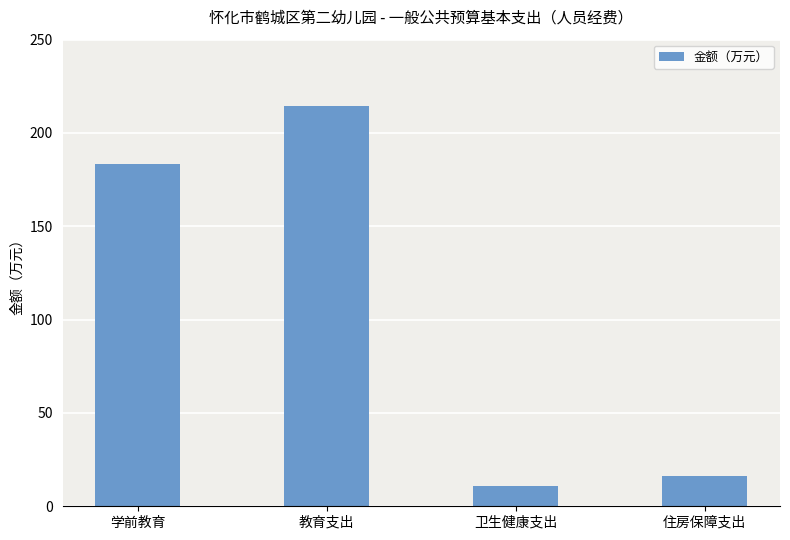

How many categories are shown in the chart?

4